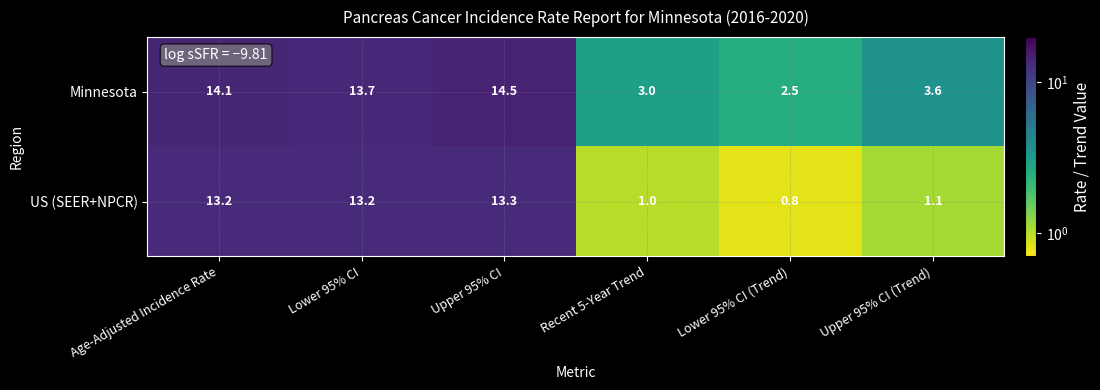

What is the difference between the US (SEER+NPCR) values at Recent 5-Year Trend and Lower 95% CI?

12.2